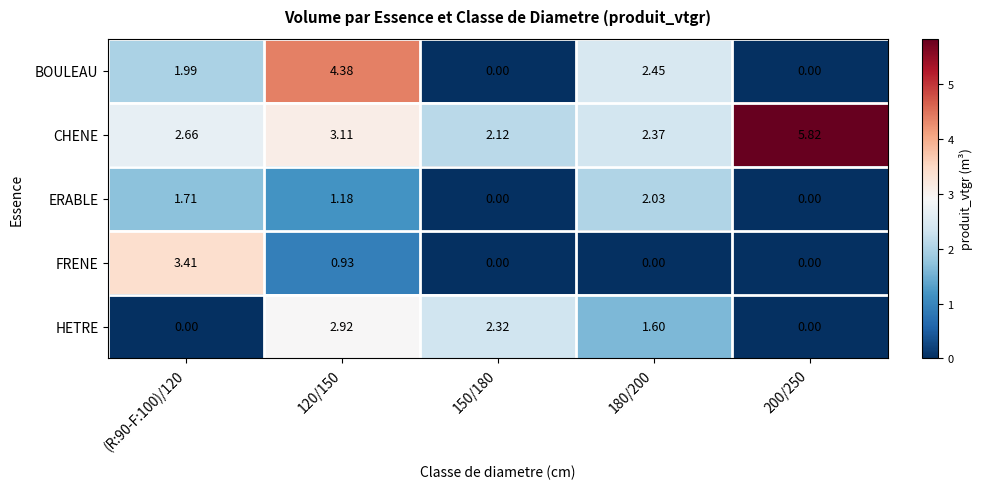

At 180/200, list the series in order from largest to smallest.

BOULEAU, CHENE, ERABLE, HETRE, FRENE